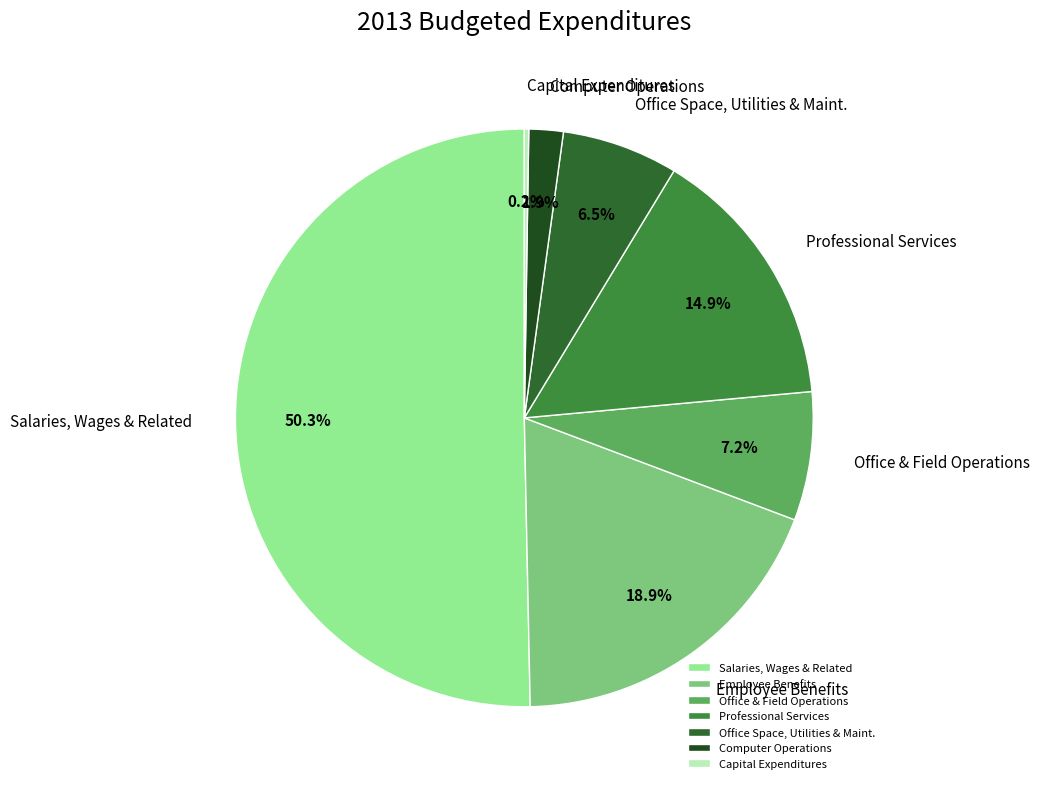

What is the largest slice in the pie chart?

Salaries, Wages & Related